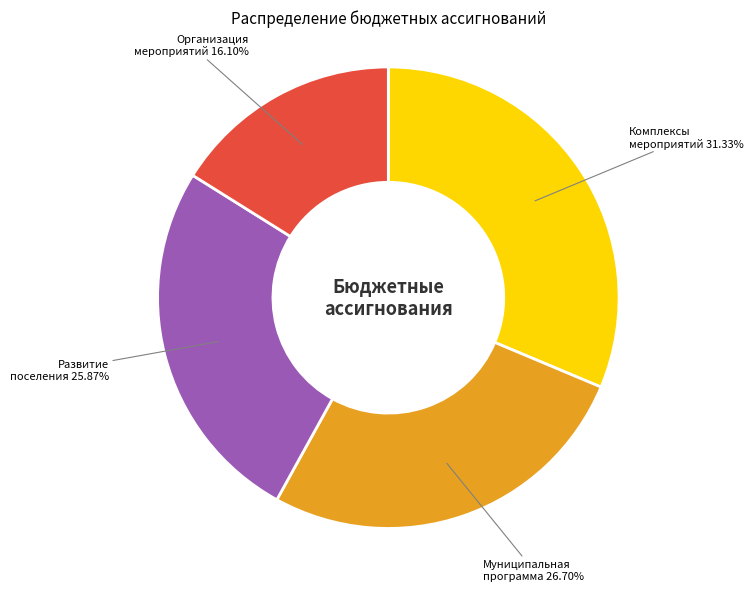

Does any single category account for the majority?

No